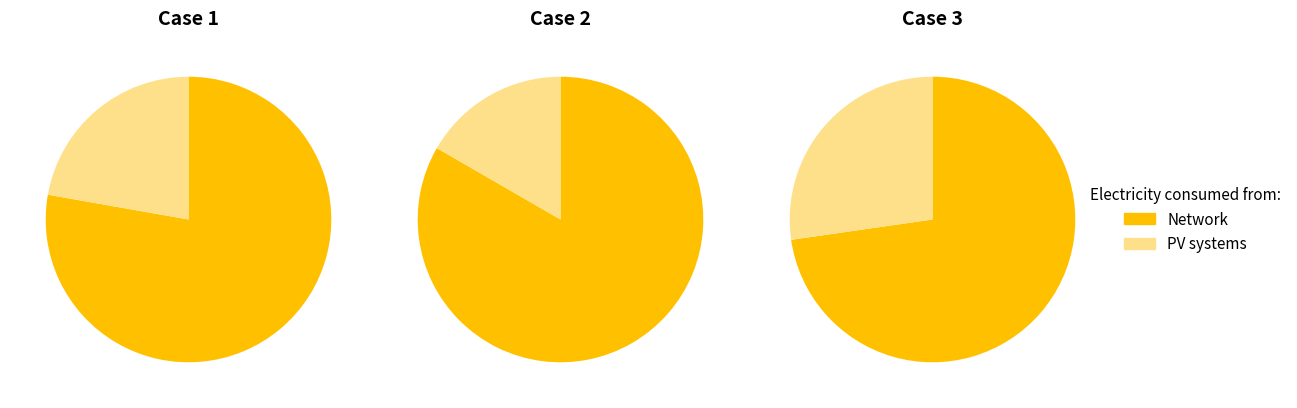

Rank the series at 0 from lowest to highest value.

PV systems, Network